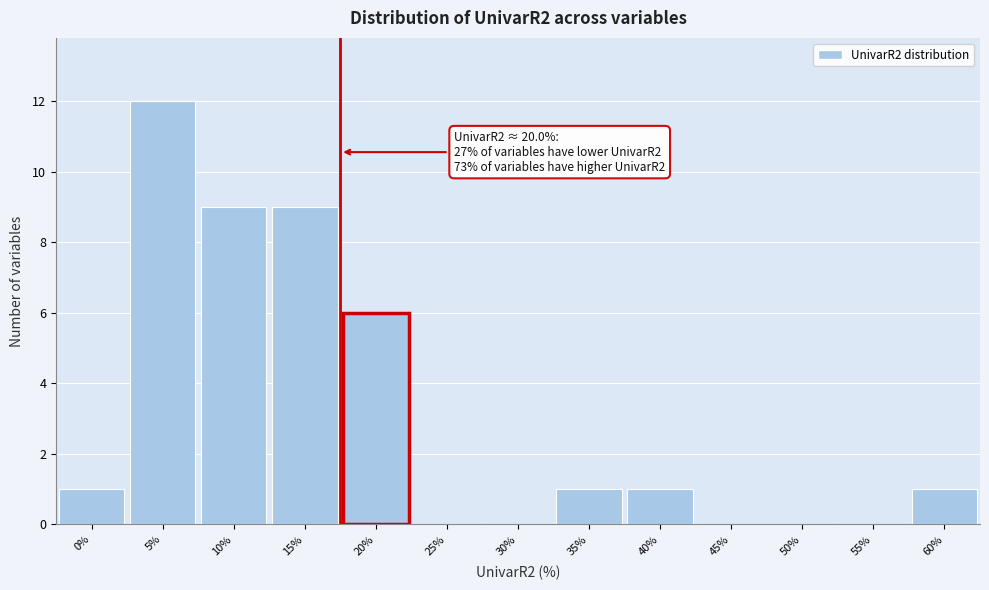

Reading right to left, transcribe all the data shown in this chart.

60%=1	55%=0	50%=0	45%=0	40%=1	35%=1	30%=0	25%=0	20%=6	15%=9	10%=9	5%=12	0%=1